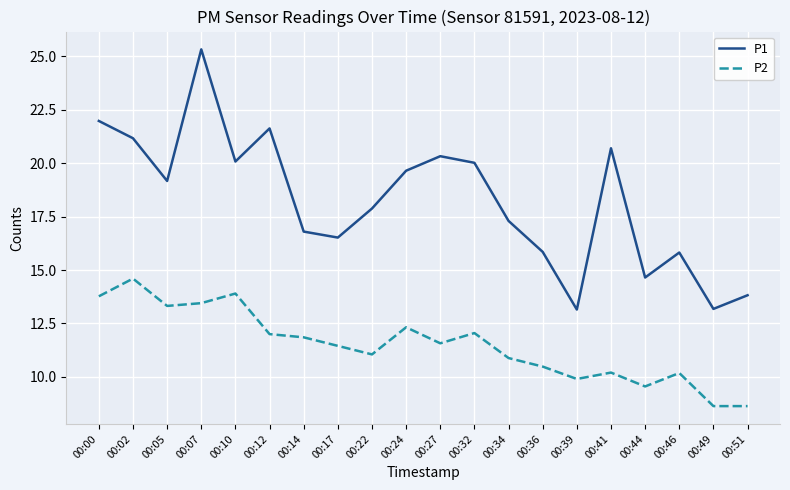

Rank the series at 00:39 from lowest to highest value.

P2, P1